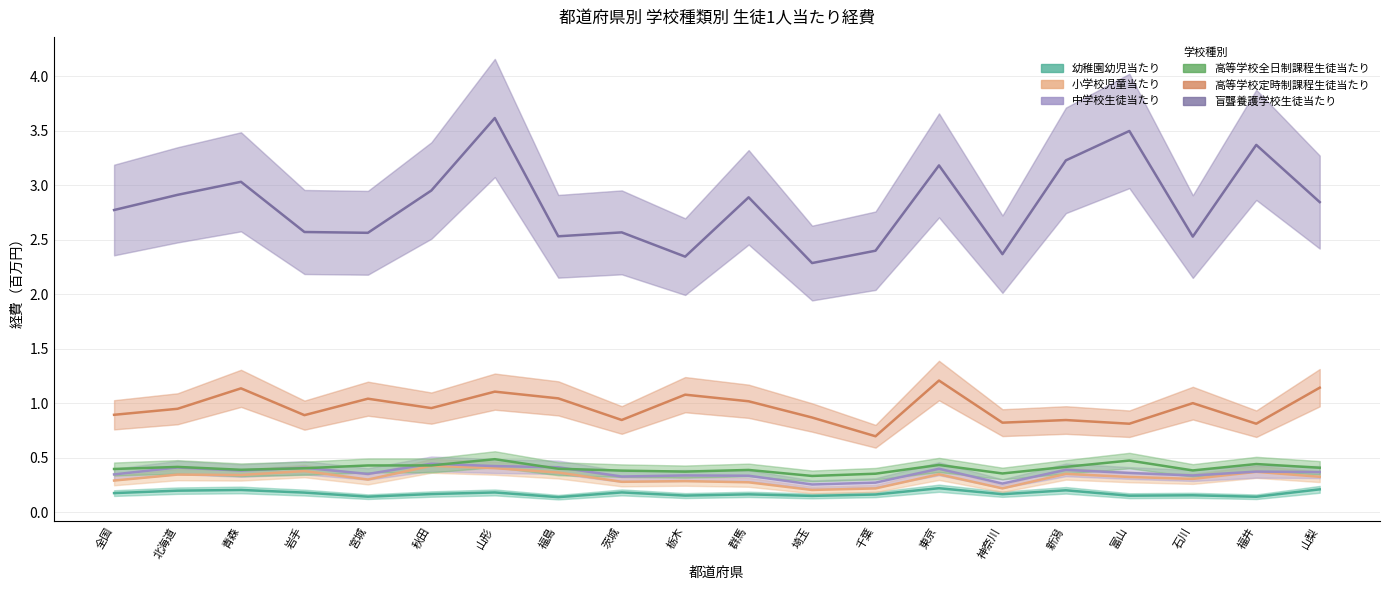

What is the difference between the highest and lowest values at 岩手?

2.4